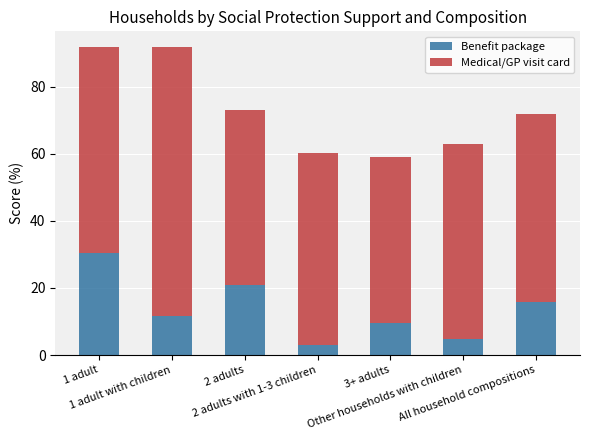

What is the highest value of the Benefit package series?

30.5